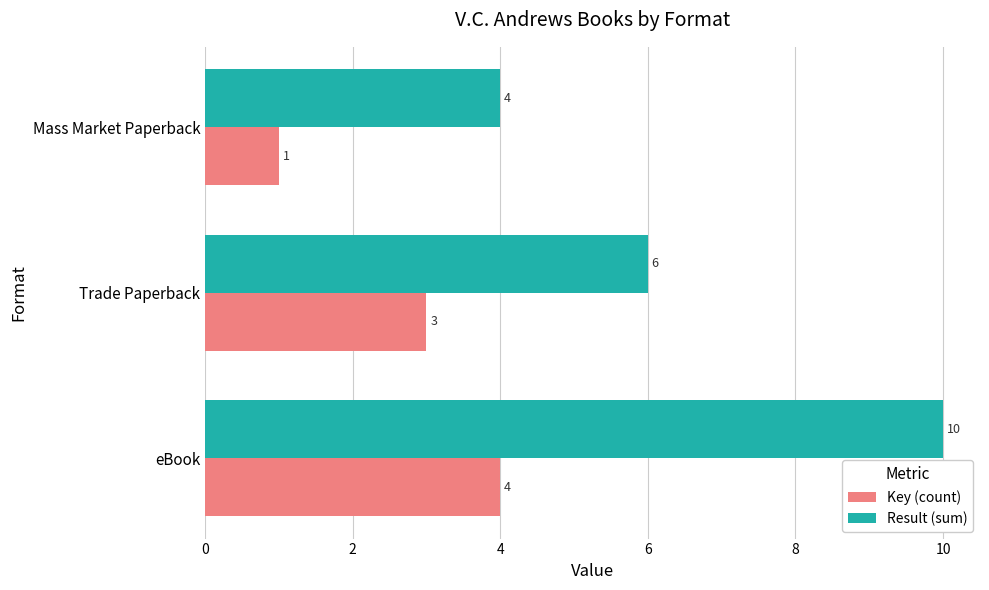

What is the highest value of the Result (sum) series?

10